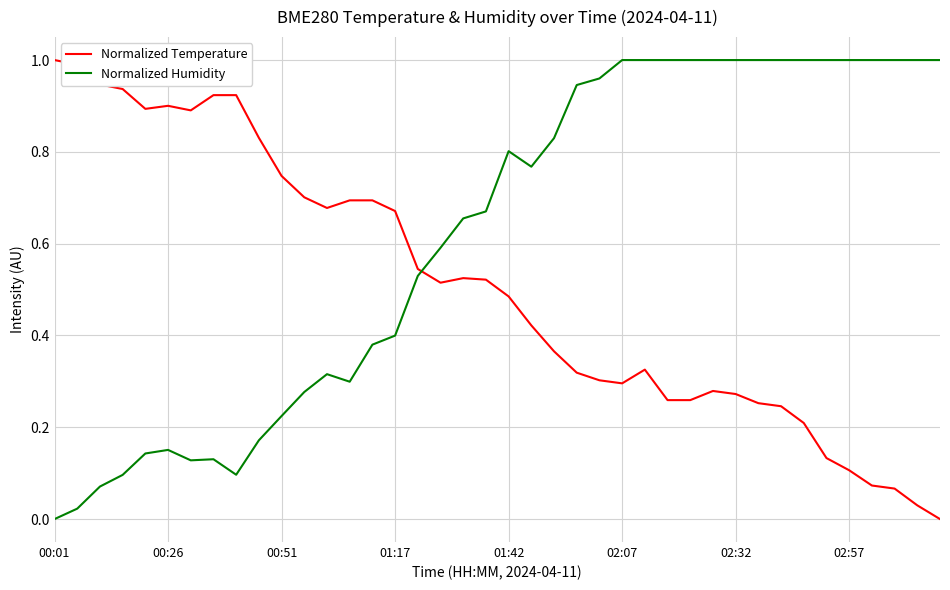

List the series in order of their overall mean, lowest first.

Normalized Temperature, Normalized Humidity